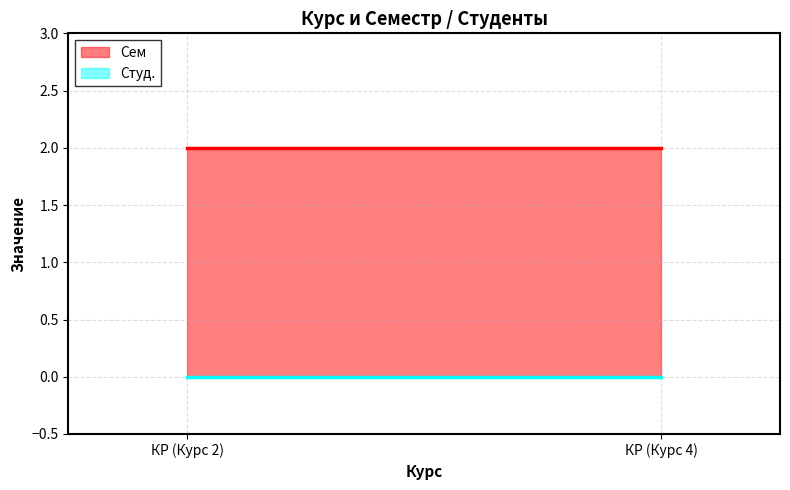

Rank the series at КР (Курс 4) from highest to lowest value.

Сем, Студ.